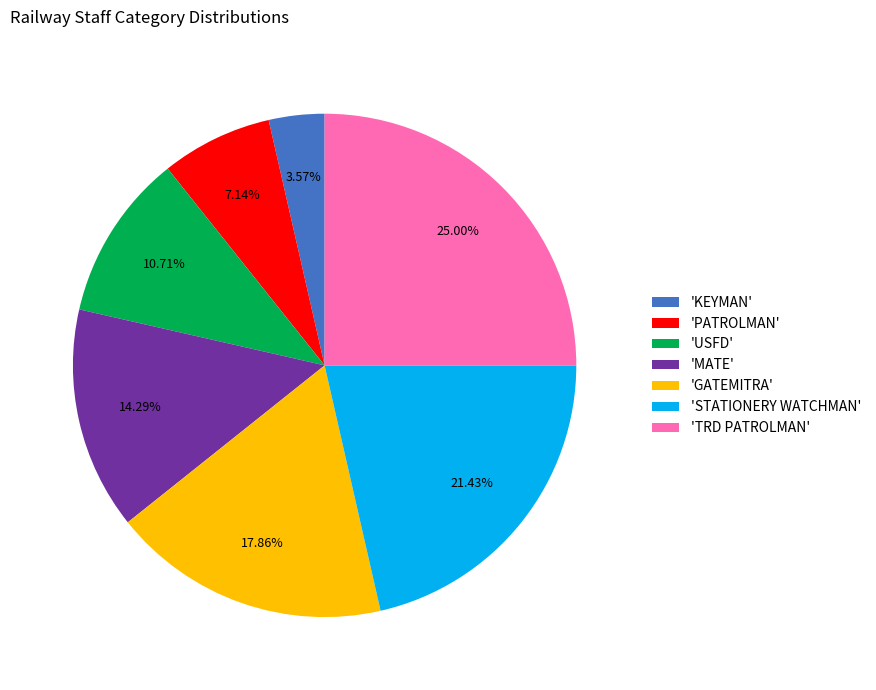

Is there any slice that represents more than half of the pie?

No